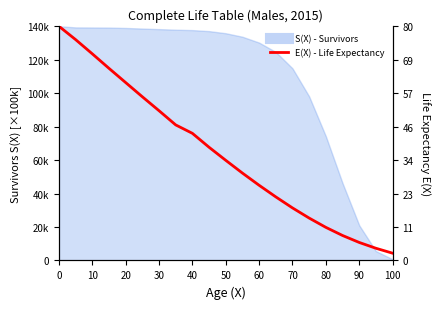

Where is the data nearest to the value 18?

40